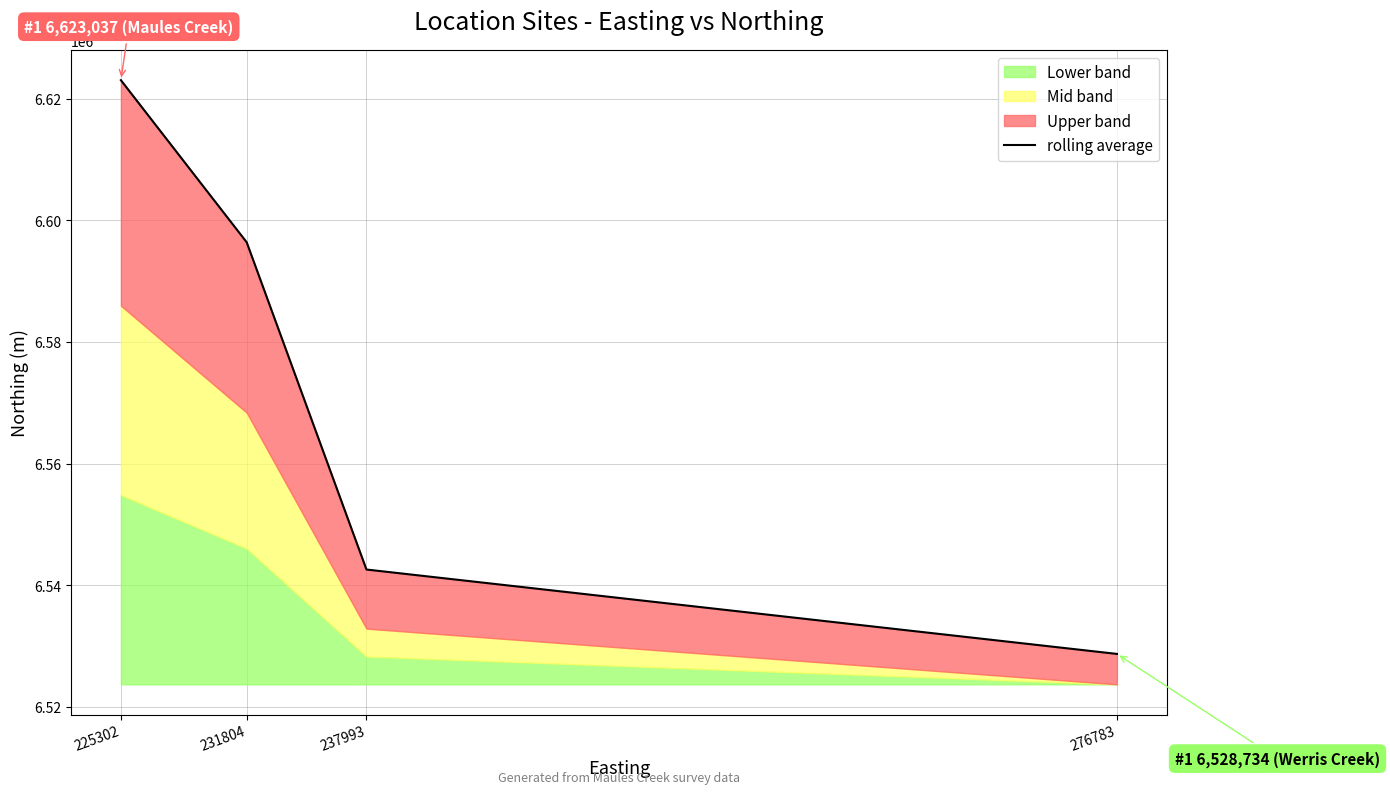

What is the change in value from 237993 to 276783?

-13872